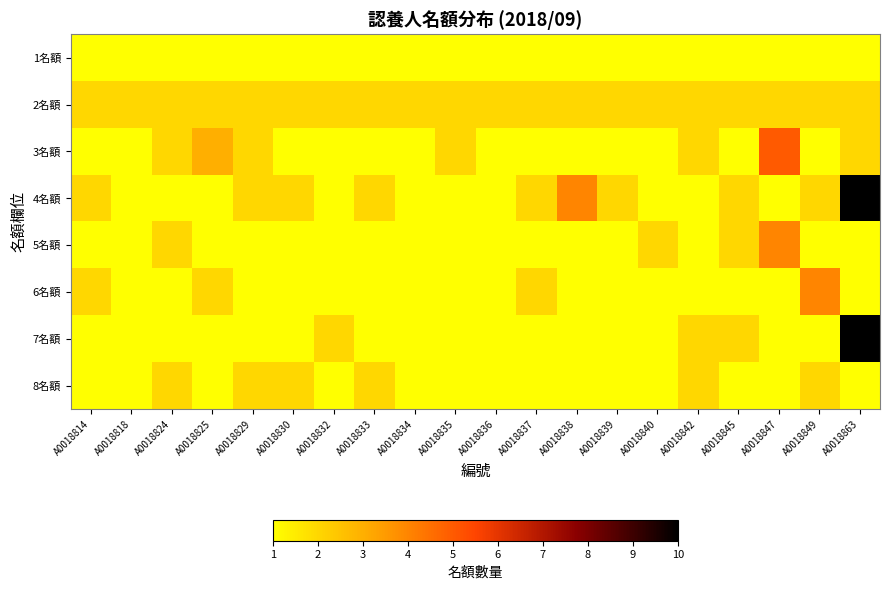

Reading left to right, what are all the values shown in this chart?

1名額: A0018814=1	A0018818=1	A0018824=1	A0018825=1	A0018829=1	A0018830=1	A0018832=1	A0018833=1	A0018834=1	A0018835=1	A0018836=1	A0018837=1	A0018838=1	A0018839=1	A0018840=1	A0018842=1	A0018845=1	A0018847=1	A0018849=1	A0018863=1
2名額: A0018814=2	A0018818=2	A0018824=2	A0018825=2	A0018829=2	A0018830=2	A0018832=2	A0018833=2	A0018834=2	A0018835=2	A0018836=2	A0018837=2	A0018838=2	A0018839=2	A0018840=2	A0018842=2	A0018845=2	A0018847=2	A0018849=2	A0018863=2
3名額: A0018814=1	A0018818=1	A0018824=2	A0018825=3	A0018829=2	A0018830=1	A0018832=1	A0018833=1	A0018834=1	A0018835=2	A0018836=1	A0018837=1	A0018838=1	A0018839=1	A0018840=1	A0018842=2	A0018845=1	A0018847=5	A0018849=1	A0018863=2
4名額: A0018814=2	A0018818=1	A0018824=1	A0018825=1	A0018829=2	A0018830=2	A0018832=1	A0018833=2	A0018834=1	A0018835=1	A0018836=1	A0018837=2	A0018838=4	A0018839=2	A0018840=1	A0018842=1	A0018845=2	A0018847=1	A0018849=2	A0018863=10
5名額: A0018814=1	A0018818=1	A0018824=2	A0018825=1	A0018829=1	A0018830=1	A0018832=1	A0018833=1	A0018834=1	A0018835=1	A0018836=1	A0018837=1	A0018838=1	A0018839=1	A0018840=2	A0018842=1	A0018845=2	A0018847=4	A0018849=1	A0018863=1
6名額: A0018814=2	A0018818=1	A0018824=1	A0018825=2	A0018829=1	A0018830=1	A0018832=1	A0018833=1	A0018834=1	A0018835=1	A0018836=1	A0018837=2	A0018838=1	A0018839=1	A0018840=1	A0018842=1	A0018845=1	A0018847=1	A0018849=4	A0018863=1
7名額: A0018814=1	A0018818=1	A0018824=1	A0018825=1	A0018829=1	A0018830=1	A0018832=2	A0018833=1	A0018834=1	A0018835=1	A0018836=1	A0018837=1	A0018838=1	A0018839=1	A0018840=1	A0018842=2	A0018845=2	A0018847=1	A0018849=1	A0018863=10
8名額: A0018814=1	A0018818=1	A0018824=2	A0018825=1	A0018829=2	A0018830=2	A0018832=1	A0018833=2	A0018834=1	A0018835=1	A0018836=1	A0018837=1	A0018838=1	A0018839=1	A0018840=1	A0018842=2	A0018845=1	A0018847=1	A0018849=2	A0018863=1